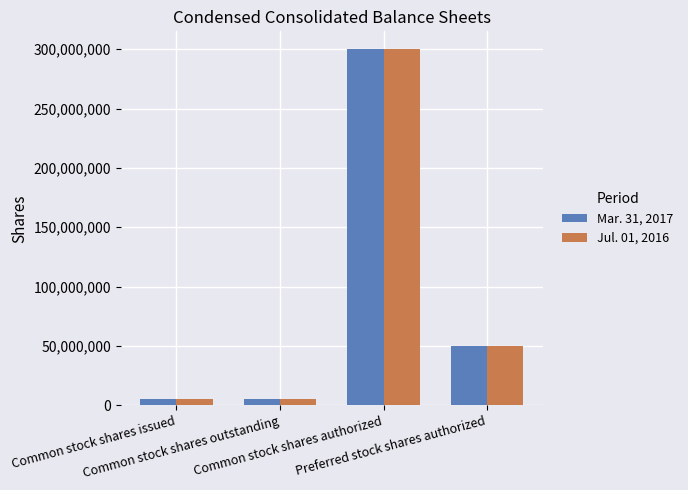

What is the maximum value for Jul. 01, 2016?

300000000